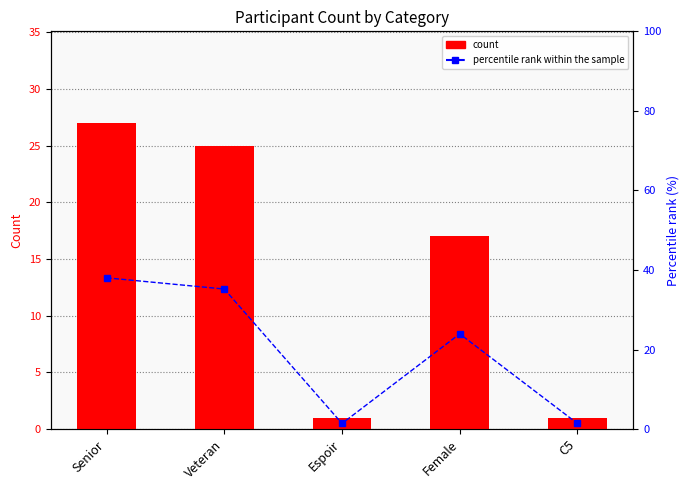

What position from the right is Female?

2